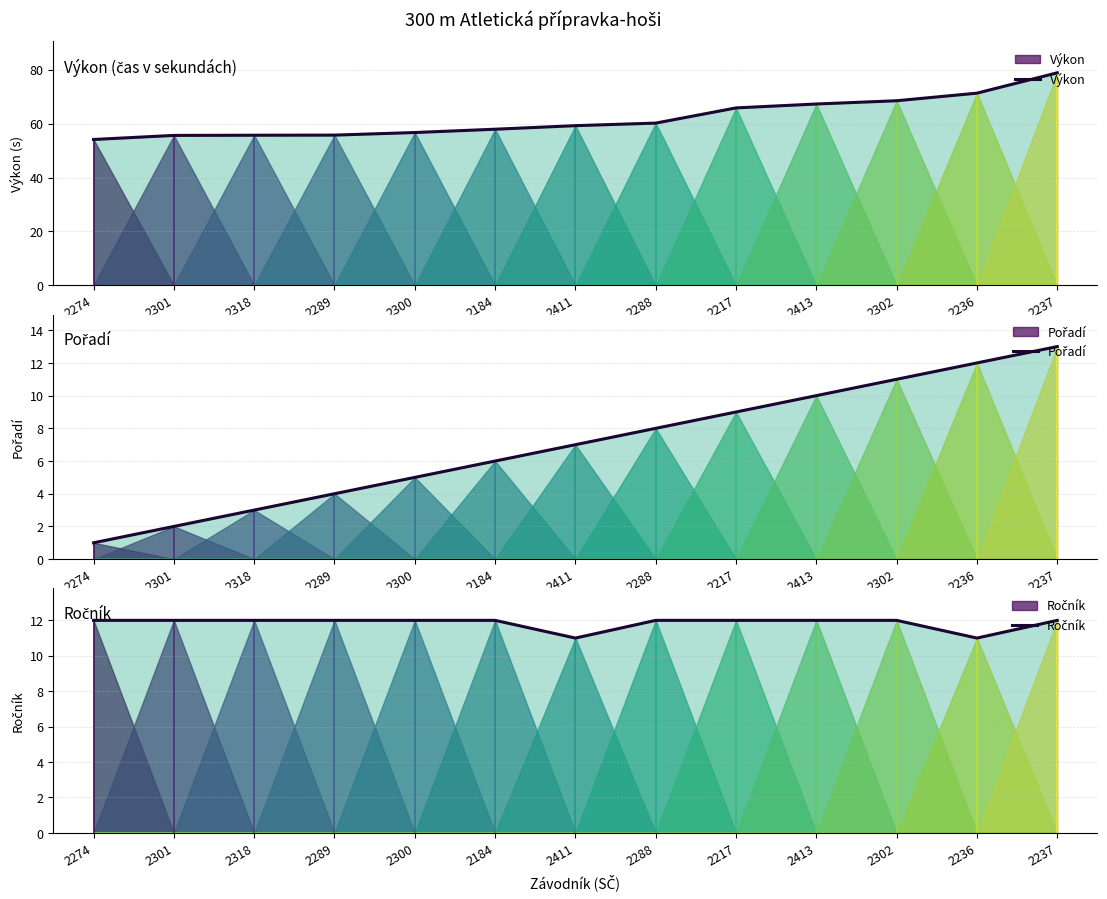

True or false: Ročník has a value of 18.1 at 2274.

False